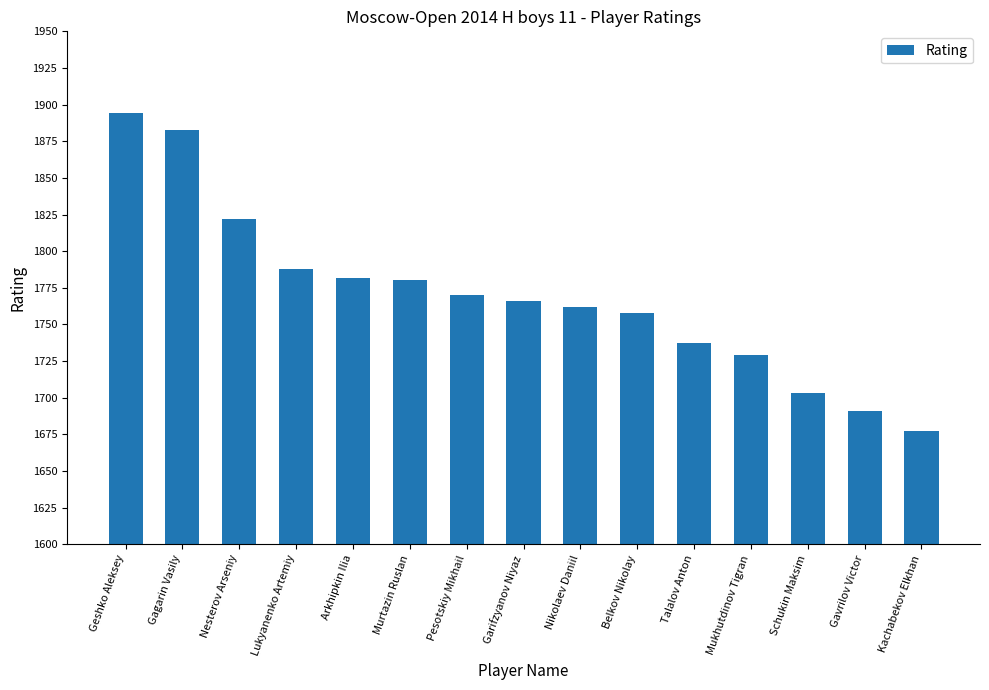

The chart shows a value of 1770 at Pesotskiy Mikhail. True or false?

True